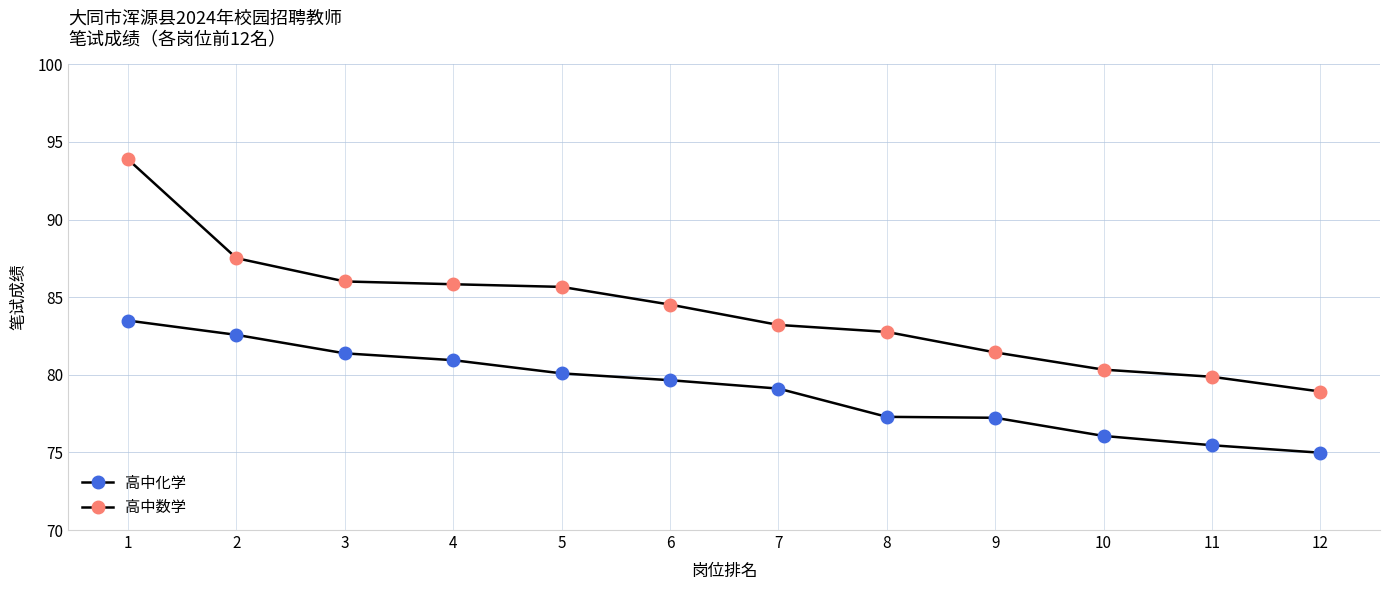

How many data points does each series have?

12